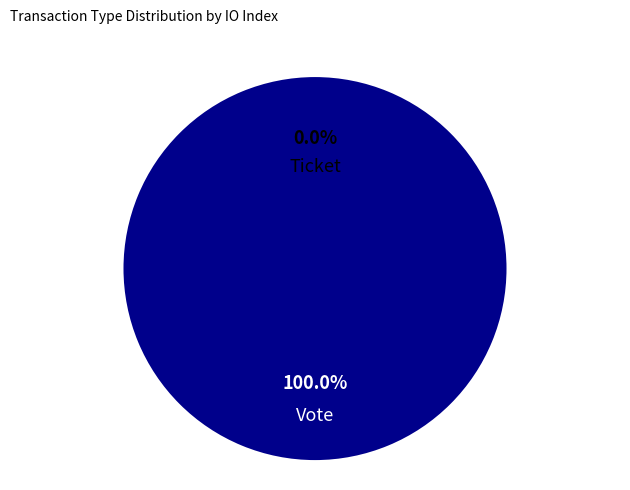

Between Vote and Ticket, which is larger?

Vote